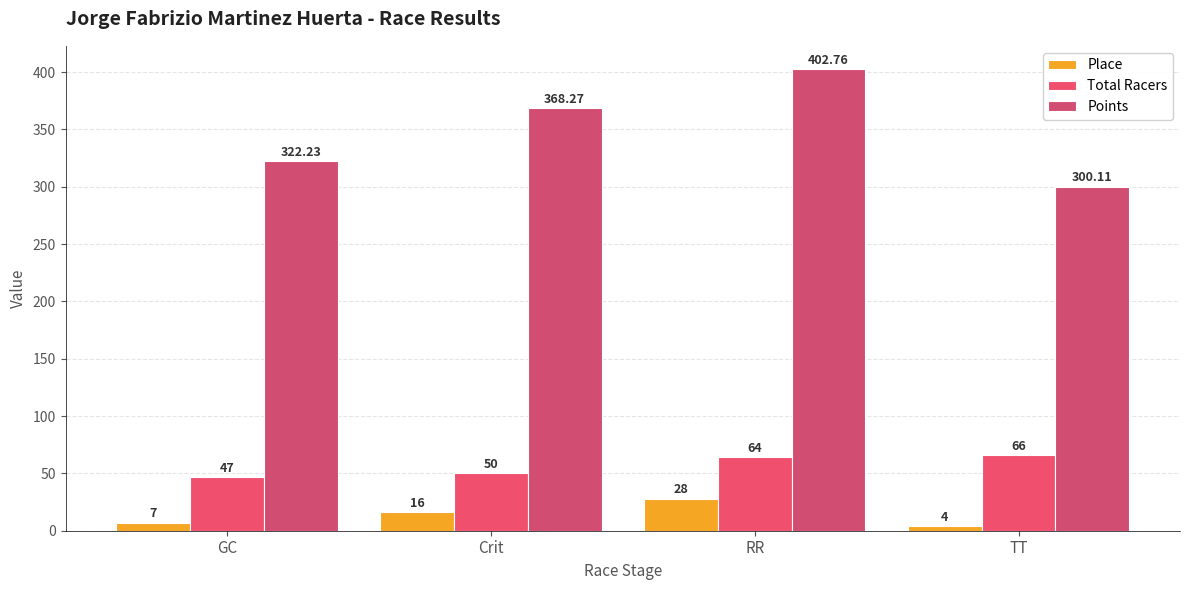

Is it true that Place equals 16.0 at Crit?

True